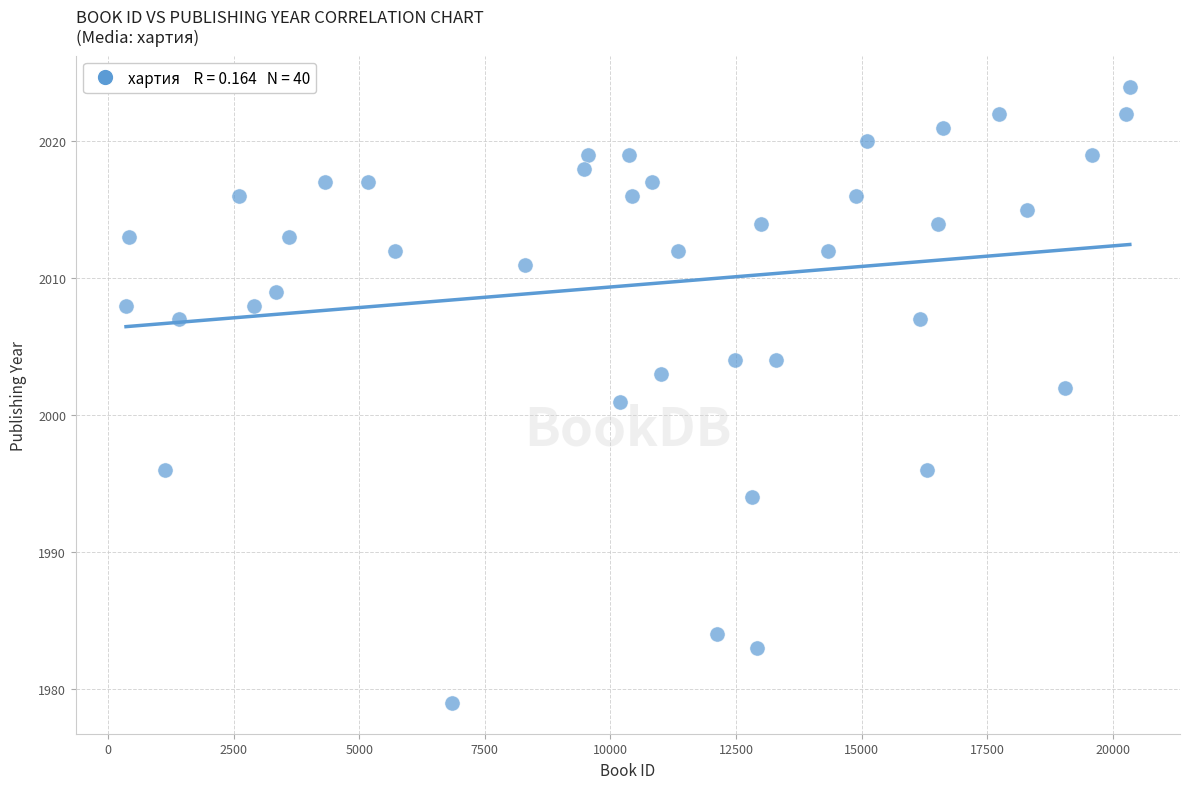

What is the range of X values (max minus min)?

19979